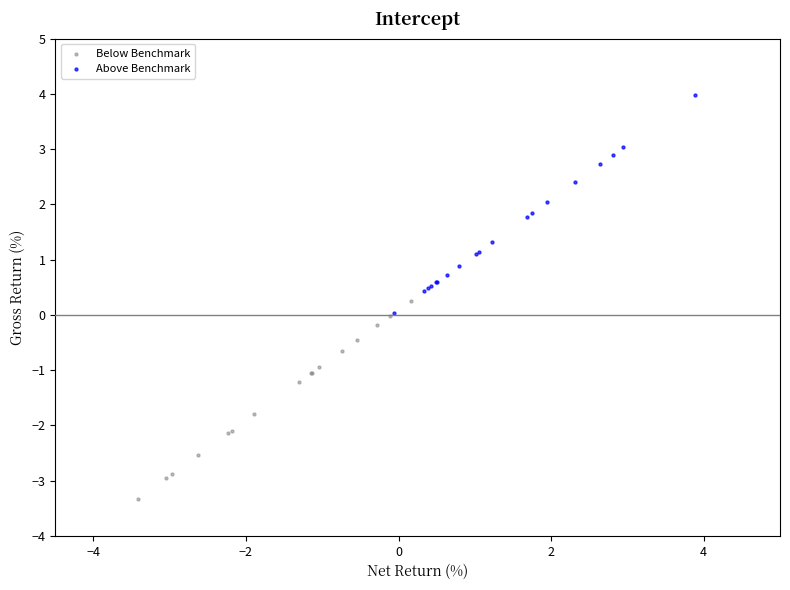

Which series contains the lowest Y value?

Below Benchmark